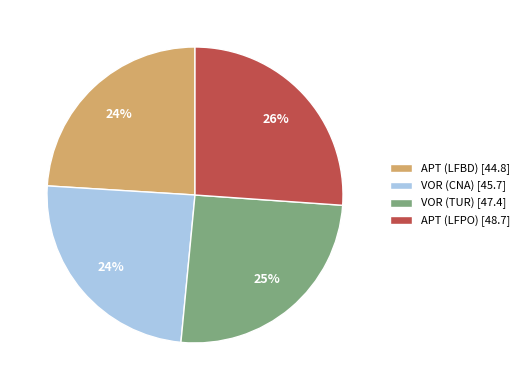

Does APT (LFBD) account for over 50% of the chart?

No